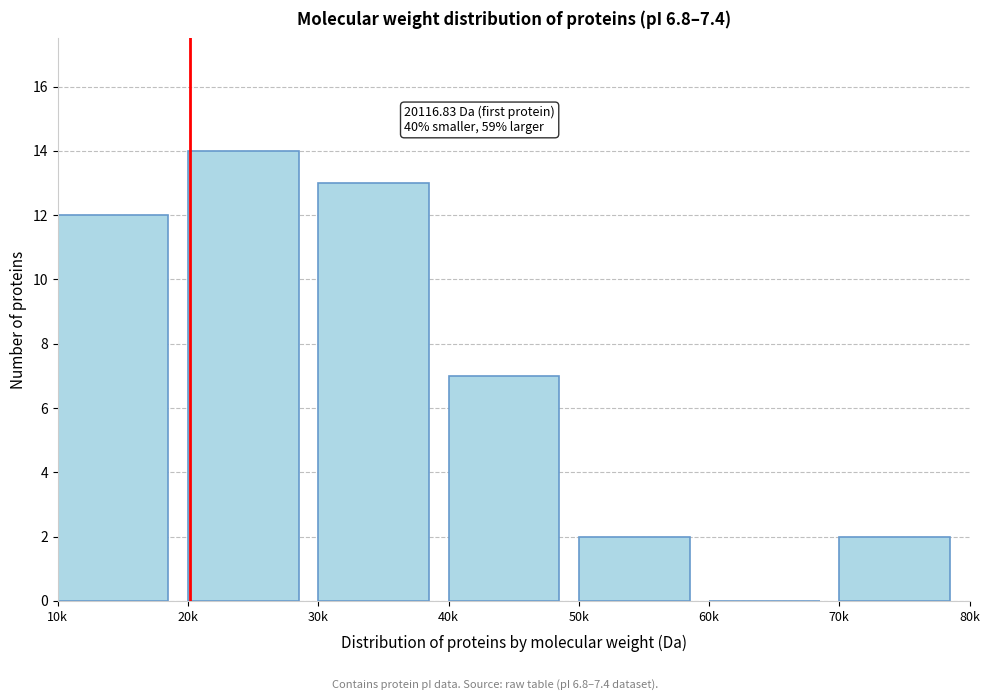

Reading left to right, transcribe all the data shown in this chart.

10k=12	20k=14	30k=13	40k=7	50k=2	60k=0	70k=2